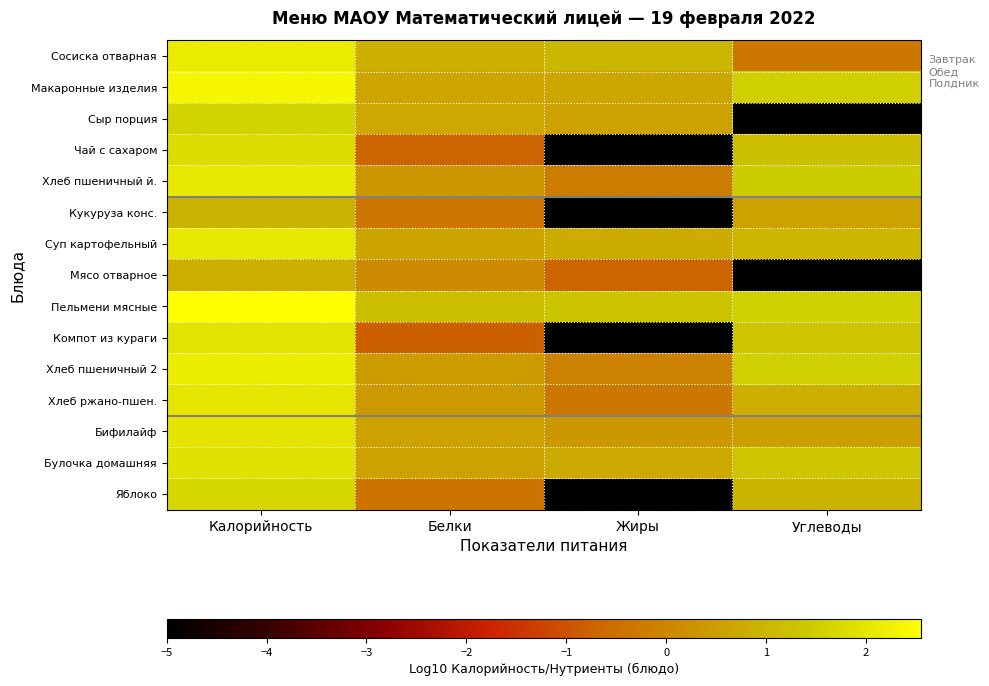

At which category is the sum across all series the highest?

Калорийность